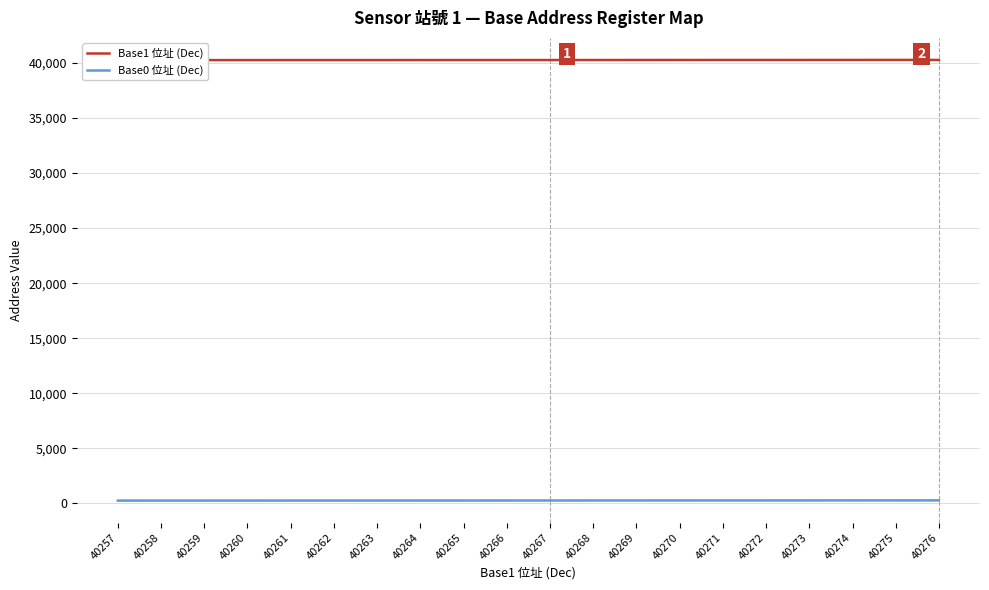

Rank the series at 40269 from lowest to highest value.

Base0 位址 (Dec), Base1 位址 (Dec)